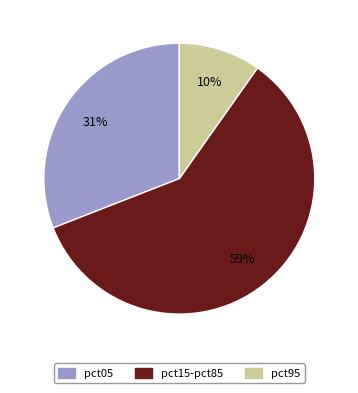

Is there a majority slice in this chart?

Yes